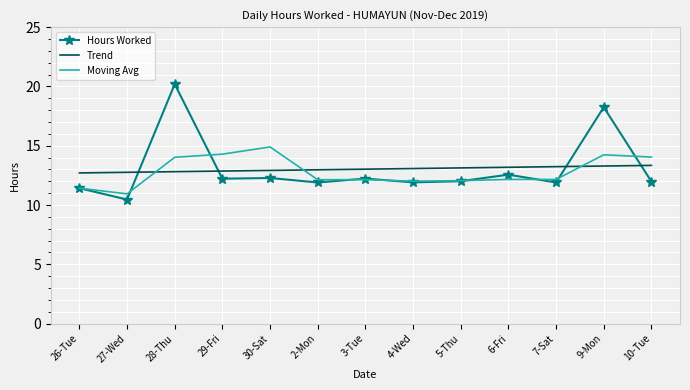

What position from the left is 9-Mon?

12